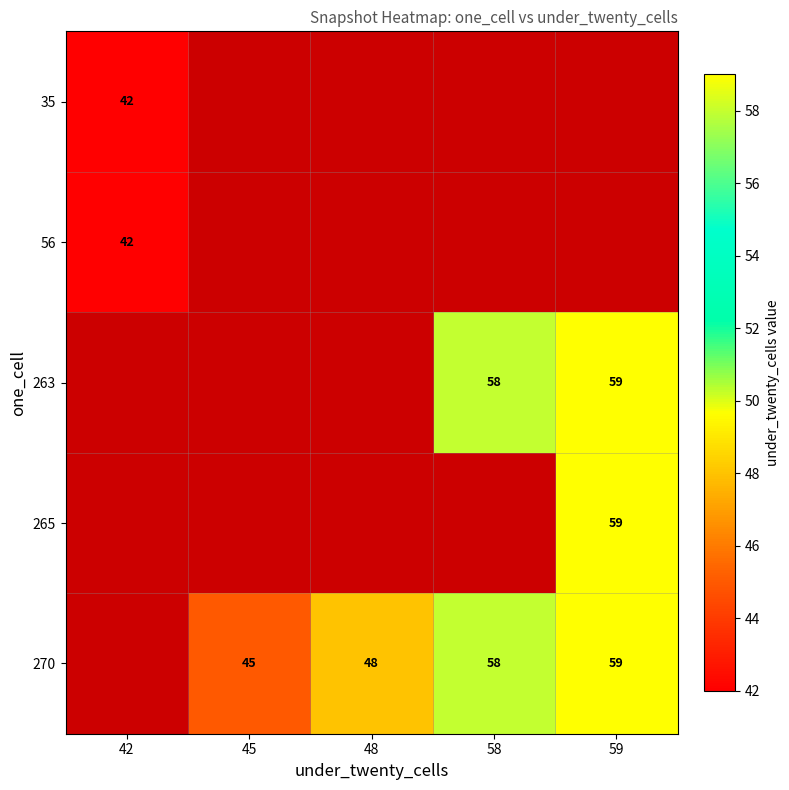

True or false: 270 has a value of 13 at 45.

False